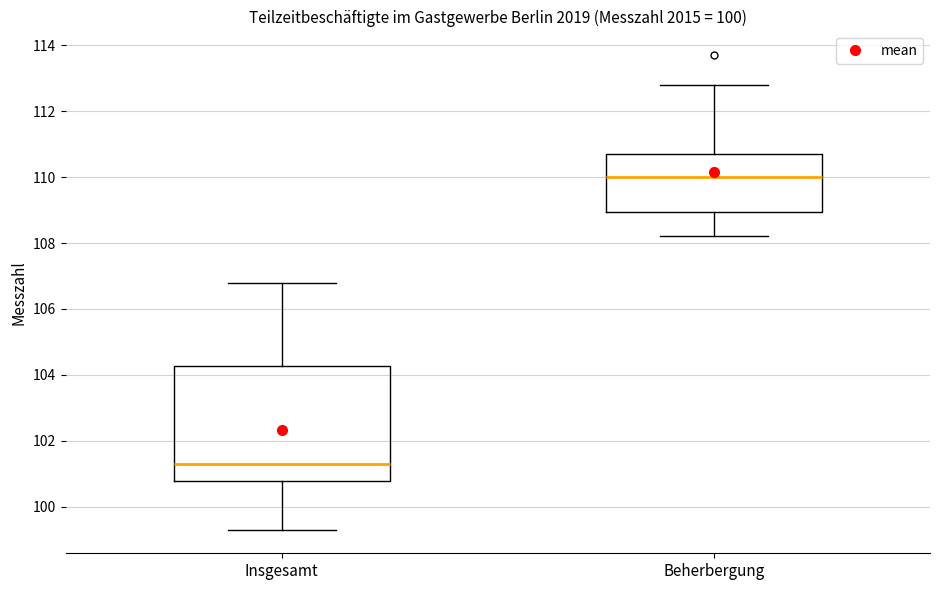

Where does the lower whisker of the box for Insgesamt end on the y-axis? The values are not printed on the chart, so give them approximately, as read against the axis.

99.4